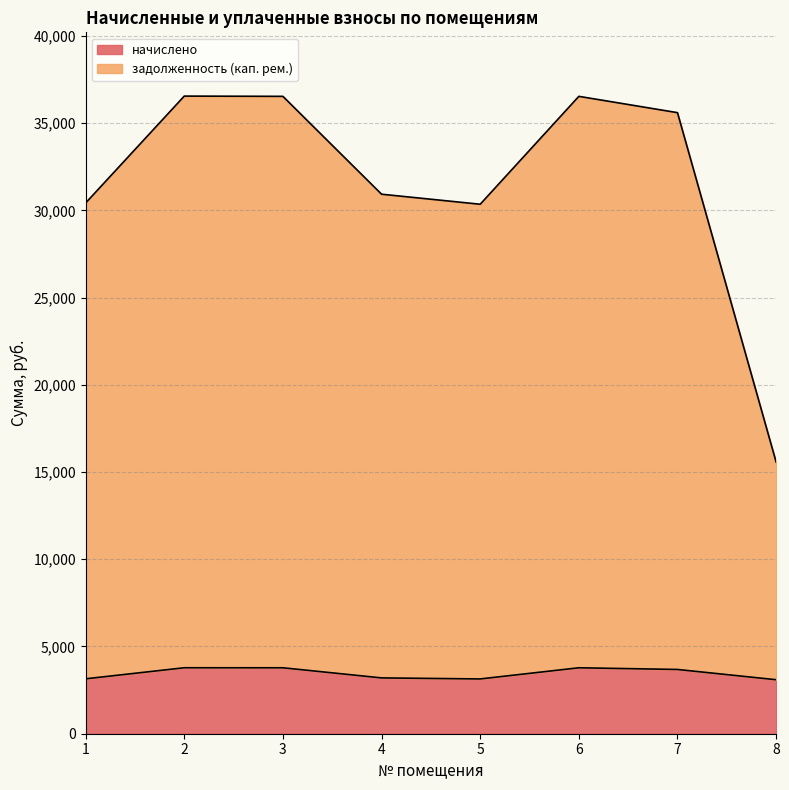

True or false: задолженность (кап. рем.) and начислено cross at least once.

False